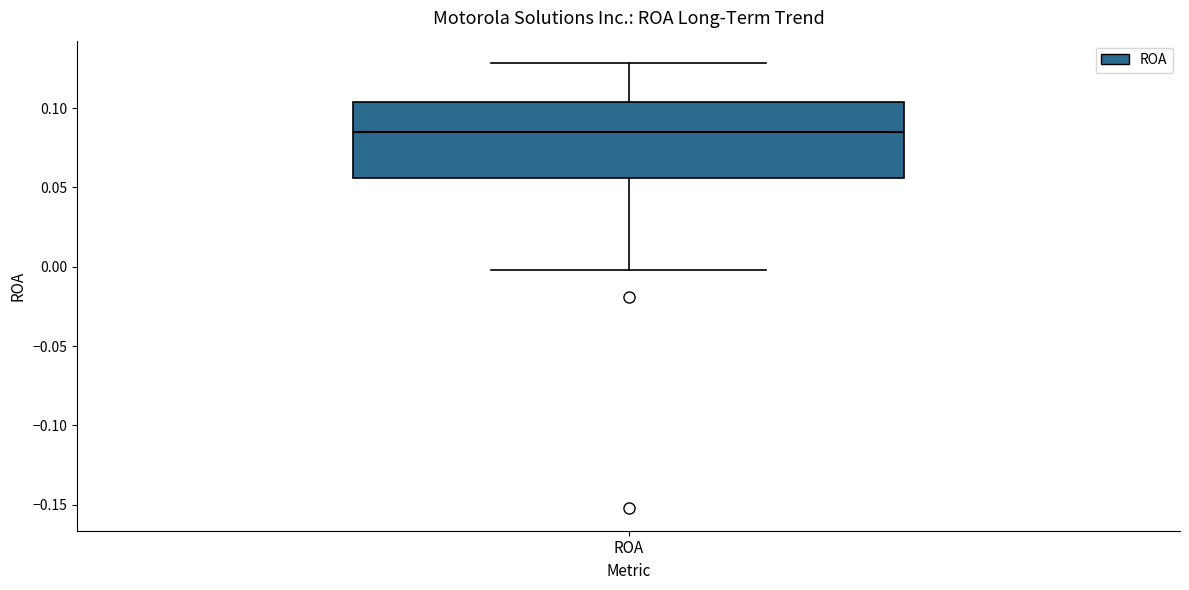

Transcribe this box plot: give where the median line is, the range the box spans, and where the two whiskers end, as read against the y-axis. The values are not printed on the chart, so give them approximately, as read against the axis.

median 0.085, box 0.055 to 0.105, whiskers 0.000 to 0.130